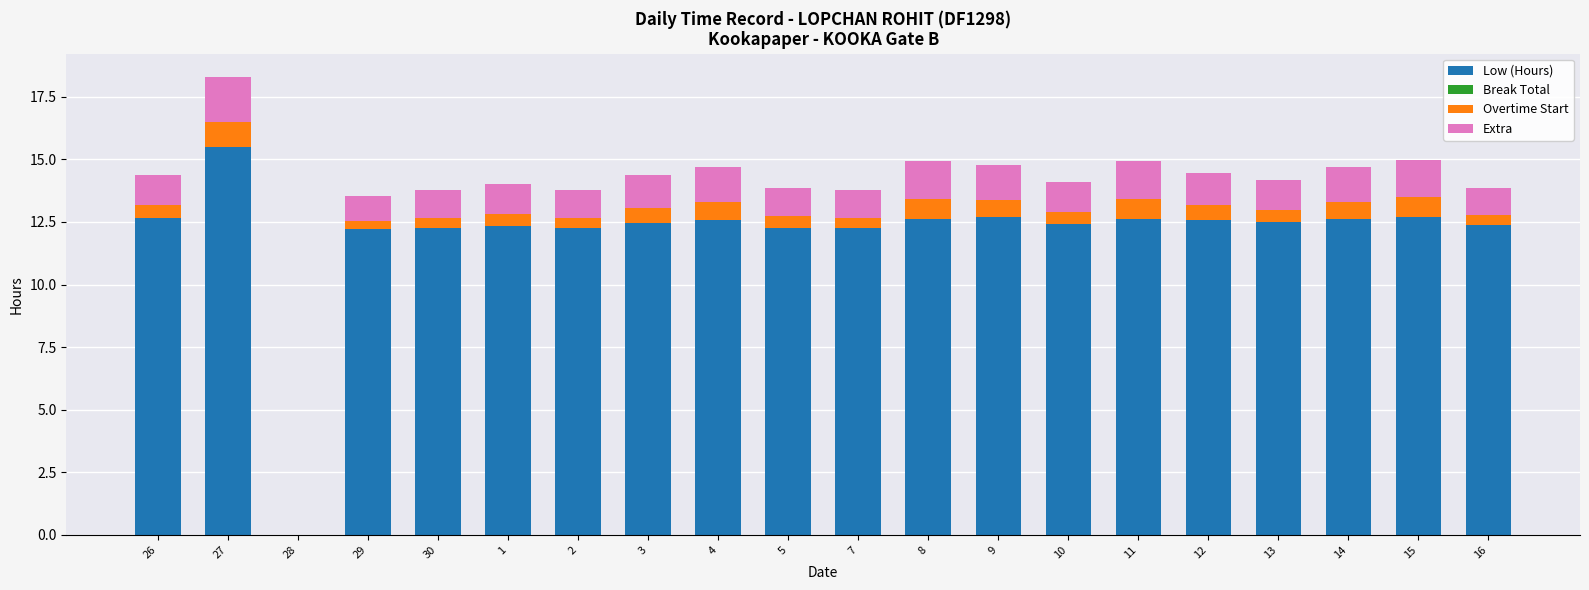

At which label does Low (Hours) first exceed 12?

26